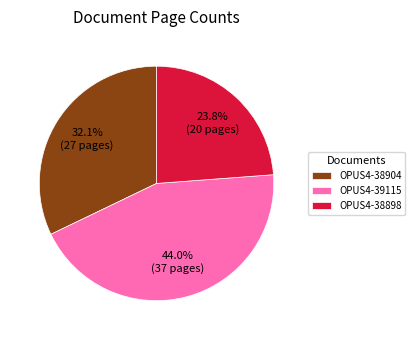

Approximately how many times larger is the value at OPUS4-39115 compared to OPUS4-38904?

1.4